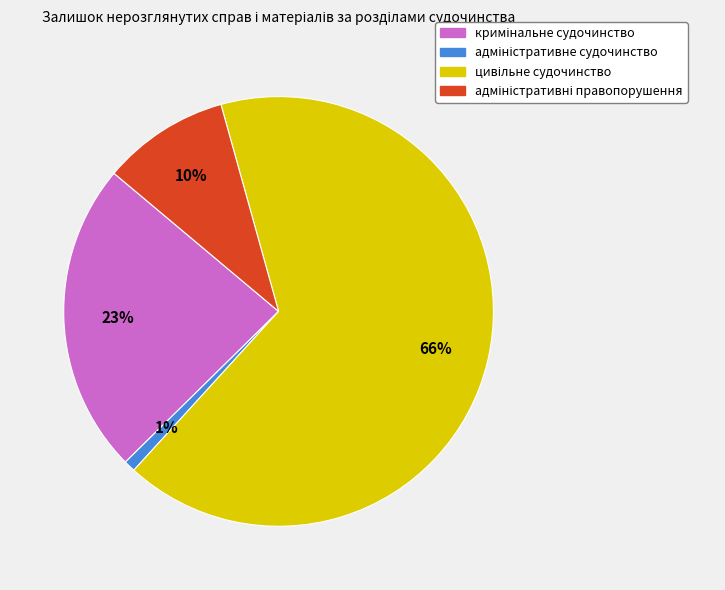

Count the number of slices in the pie.

4